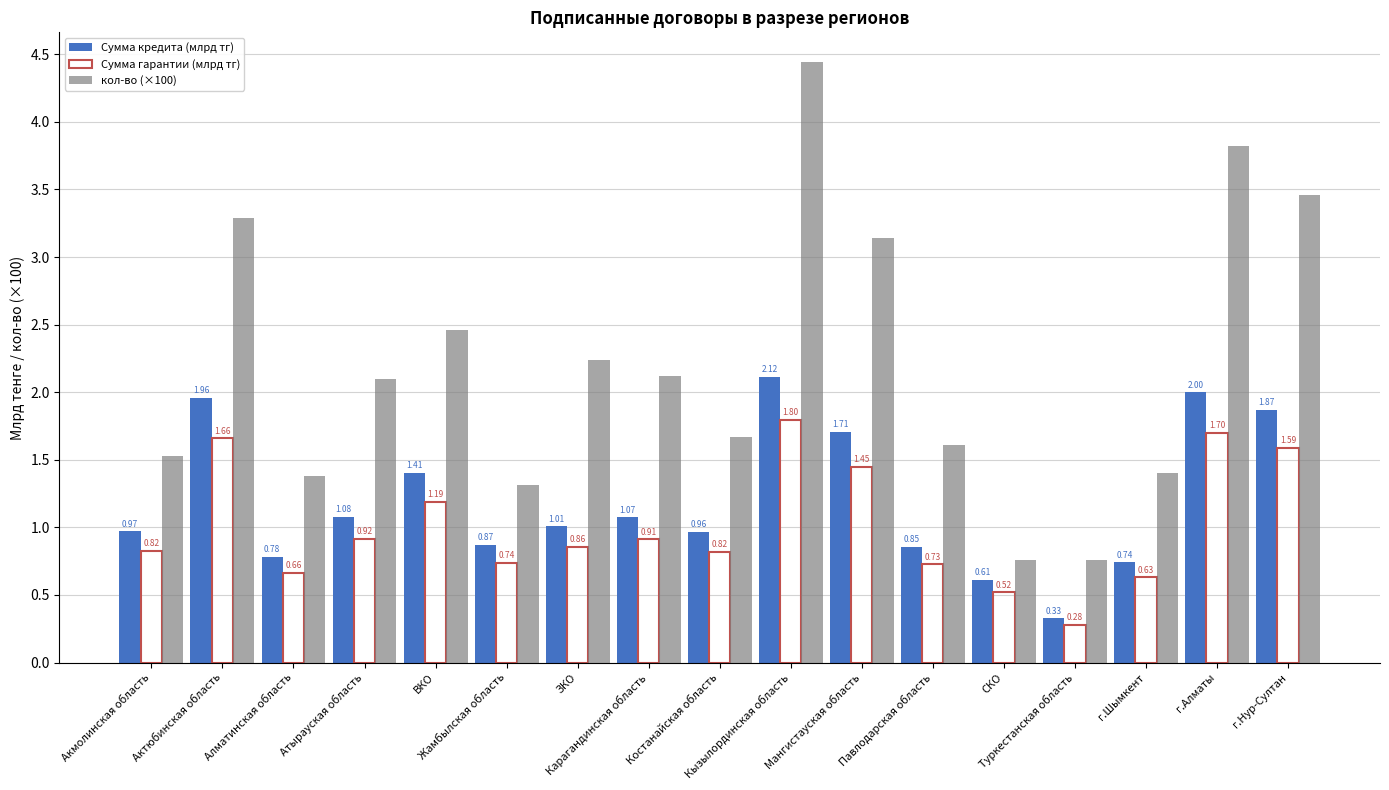

Is the value of Сумма кредита (млрд тг) at ВКО greater than the value of кол-во (×100) at Кызылординская область?

No